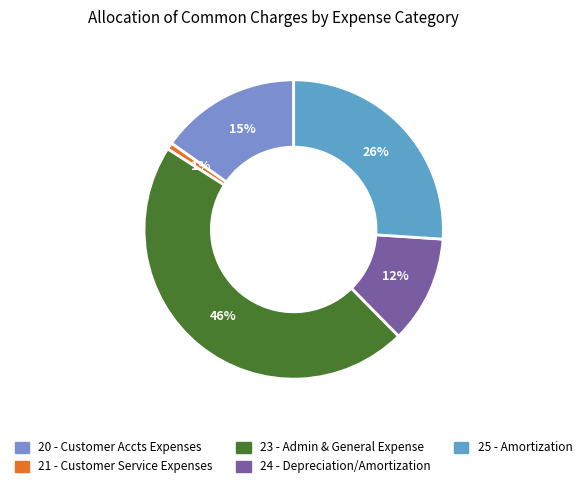

Does any single category account for the majority?

No